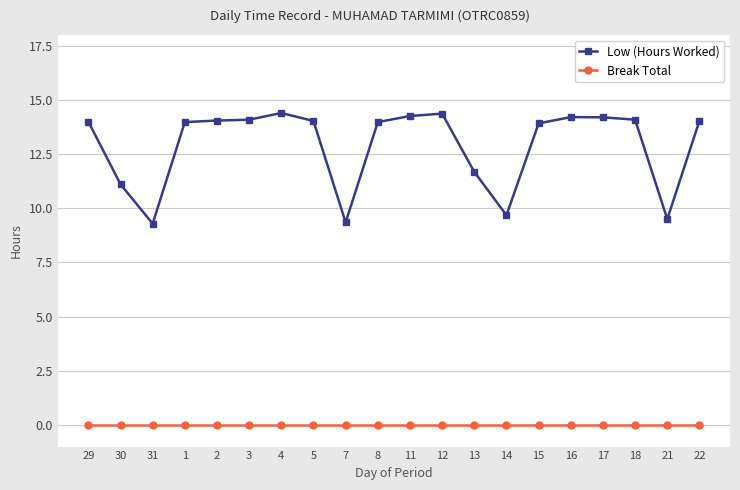

True or false: Low (Hours Worked) and Break Total intersect in this chart.

False